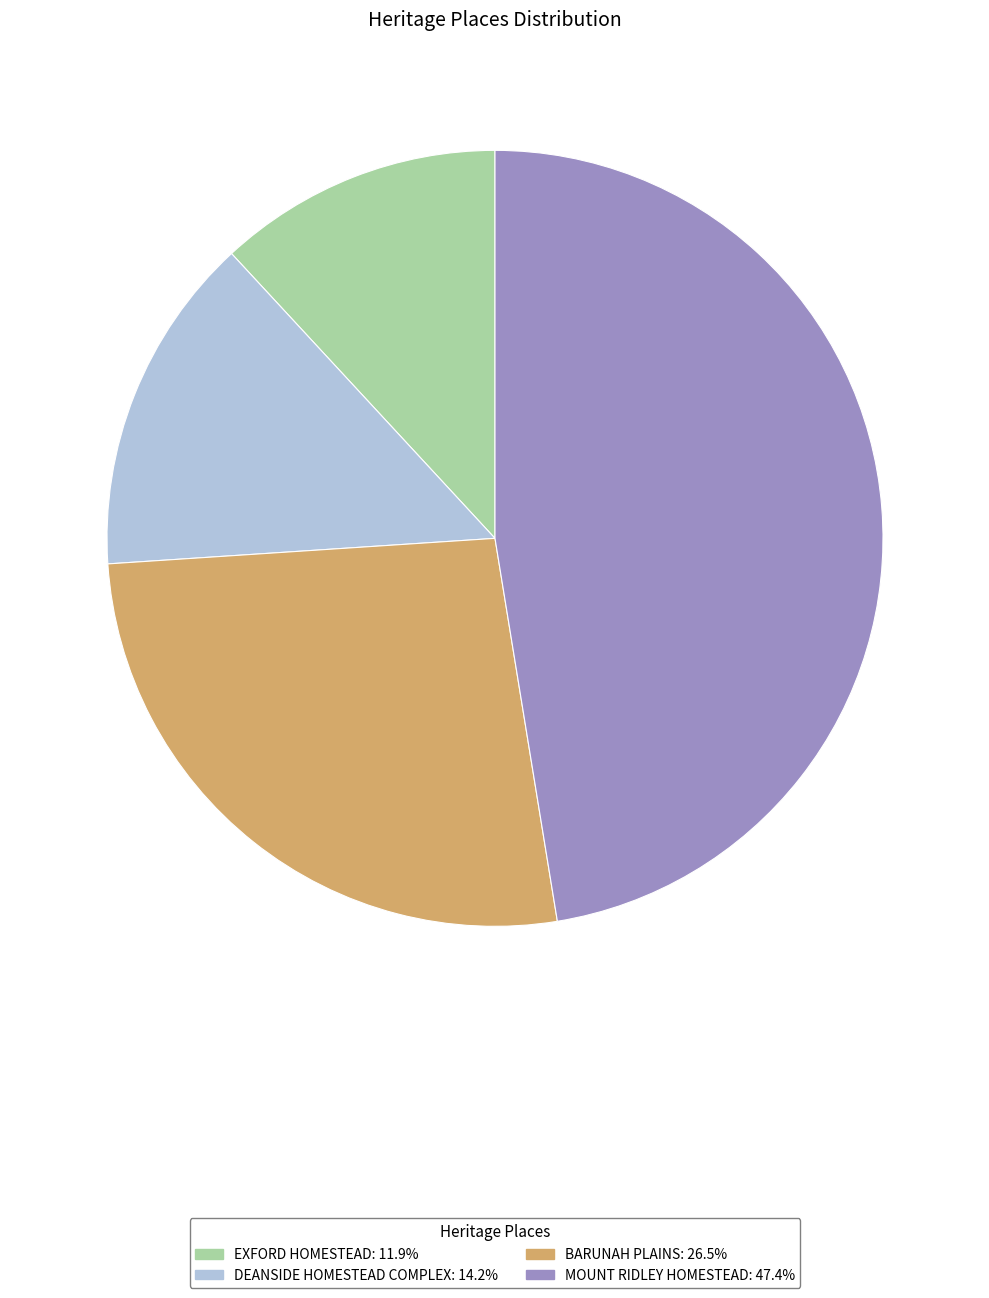

How many segments does this pie chart have?

4